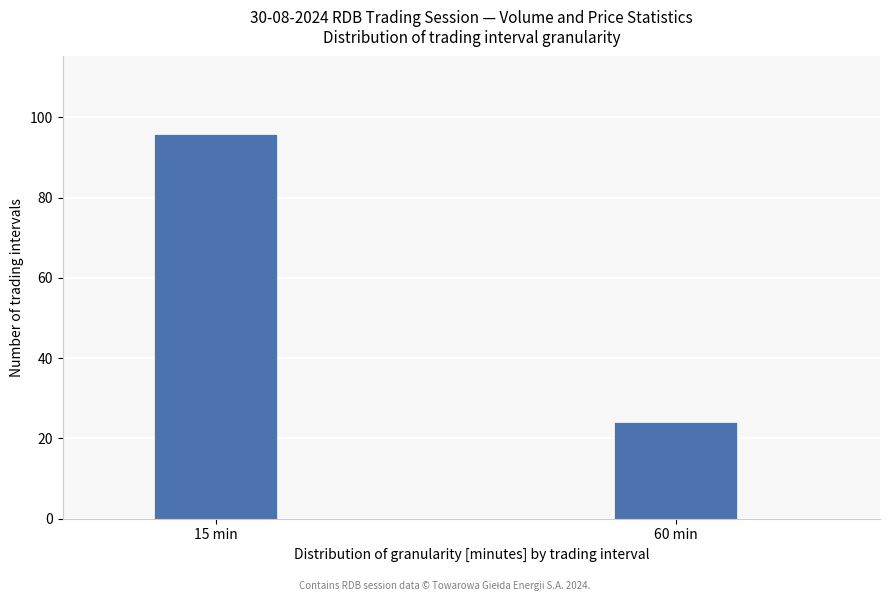

Reading right to left, extract all data points from this chart.

60 min=24	15 min=96